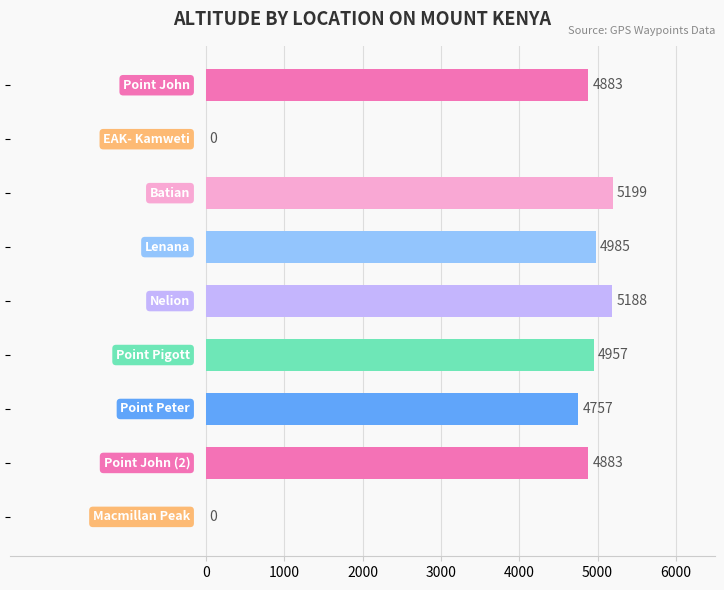

What is the greatest value displayed?

5199